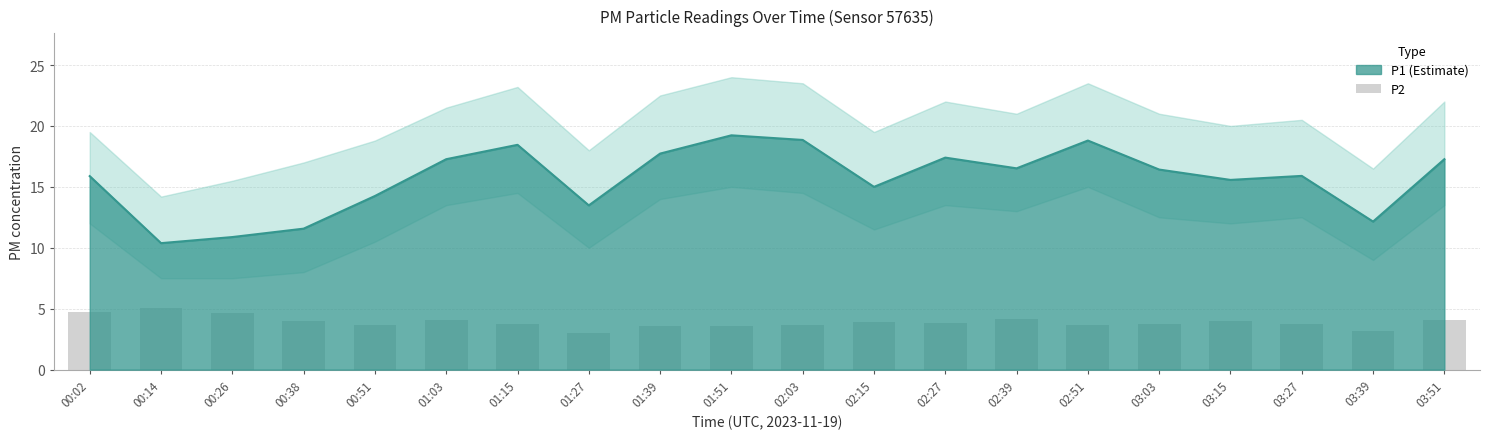

What is the ratio of the value at 03:39 to the value at 02:15?

0.8